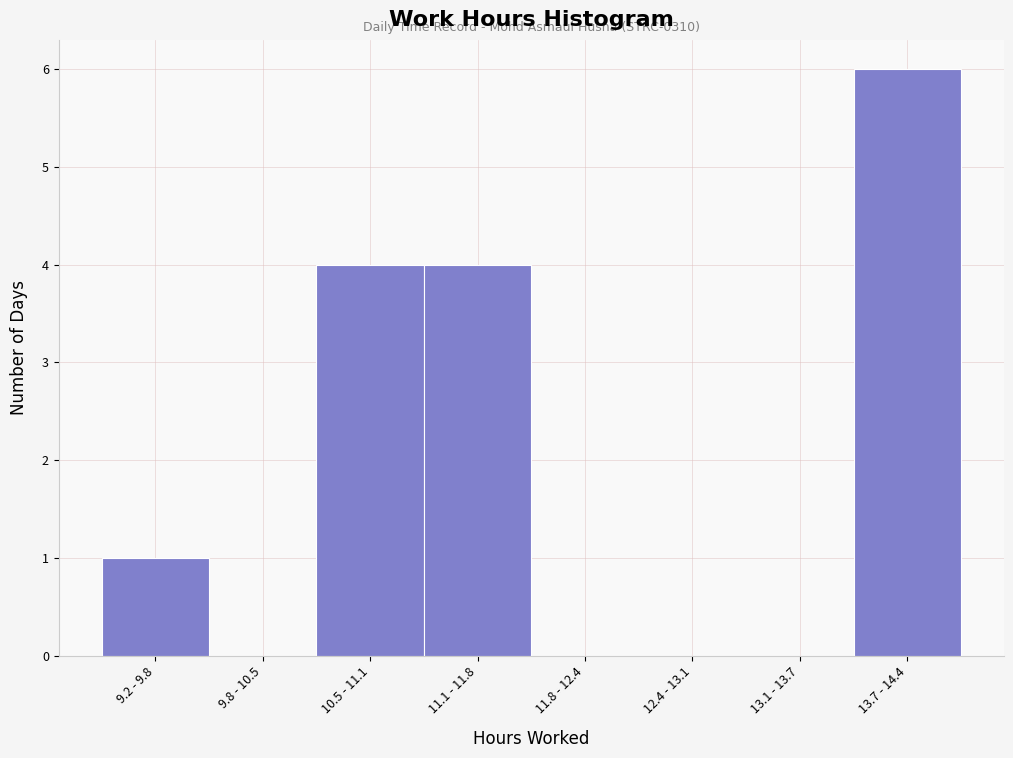

Reading right to left, transcribe all the data shown in this chart.

13.7 - 14.4=6	13.1 - 13.7=0	12.4 - 13.1=0	11.8 - 12.4=0	11.1 - 11.8=4	10.5 - 11.1=4	9.8 - 10.5=0	9.2 - 9.8=1